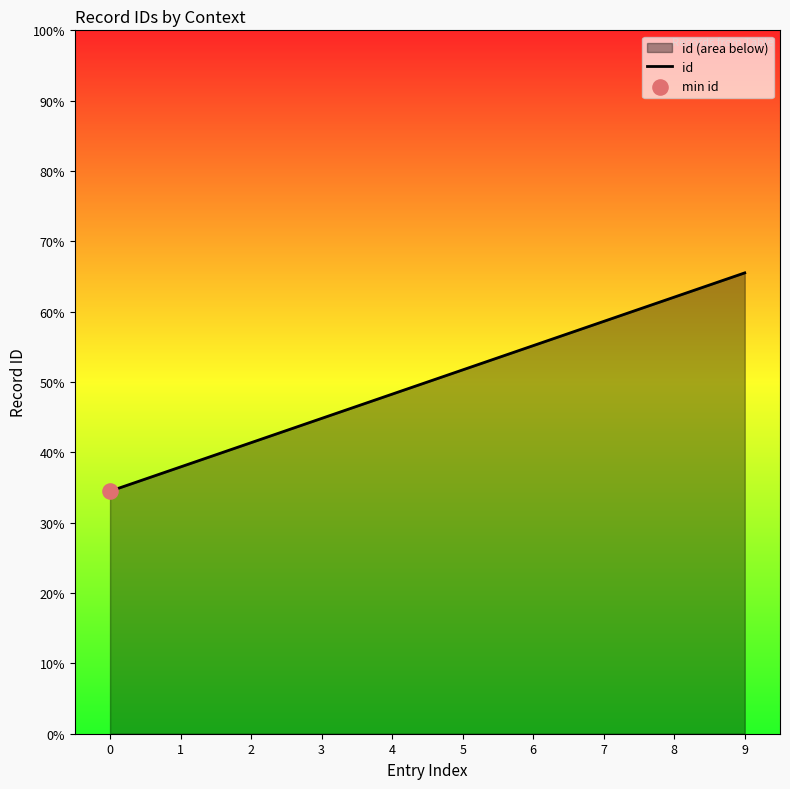

What is the change in value from 3 to 4?

+1